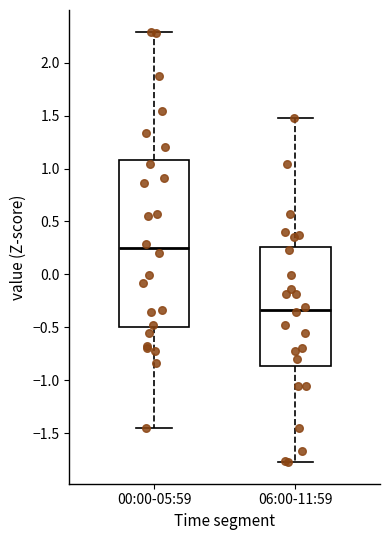

Reading left to right, transcribe this box plot: for each box, give where its median line is, the range the box spans, and where its two whiskers end, as read against the y-axis. The values are not printed on the chart, so give them approximately, as read against the axis.

00:00-05:59: median 0.25, box -0.50 to 1.10, whiskers -1.45 to 2.30
06:00-11:59: median -0.35, box -0.85 to 0.25, whiskers -1.75 to 1.50